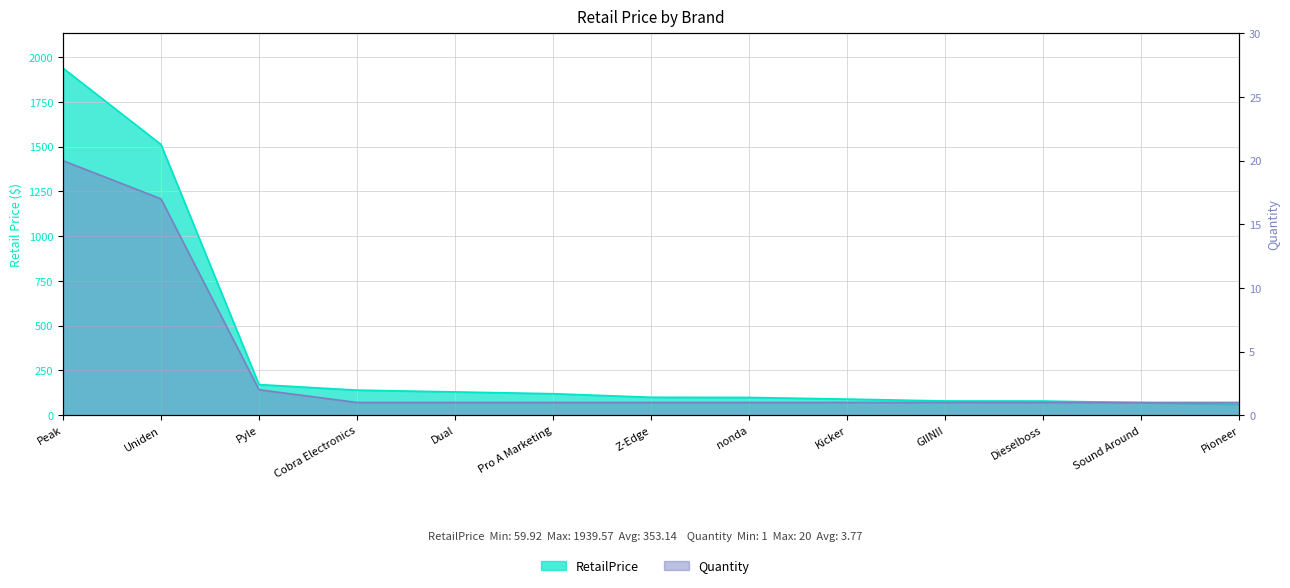

Reading right to left, transcribe all the data shown in this chart.

59.9	70.0	79.0	79.5	89.9	99.0	100.0	120.0	130.0	139.9	171.0	1513.0	1939.6